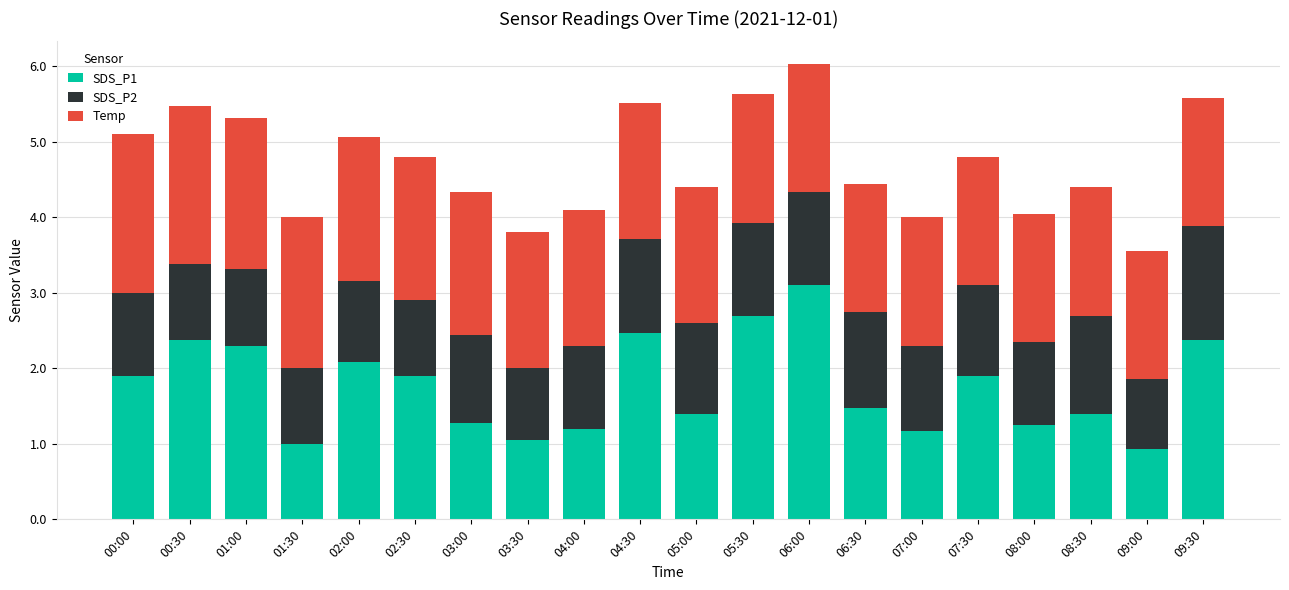

What is the sum of the SDS_P1 values at 04:30 and 06:00?

5.6